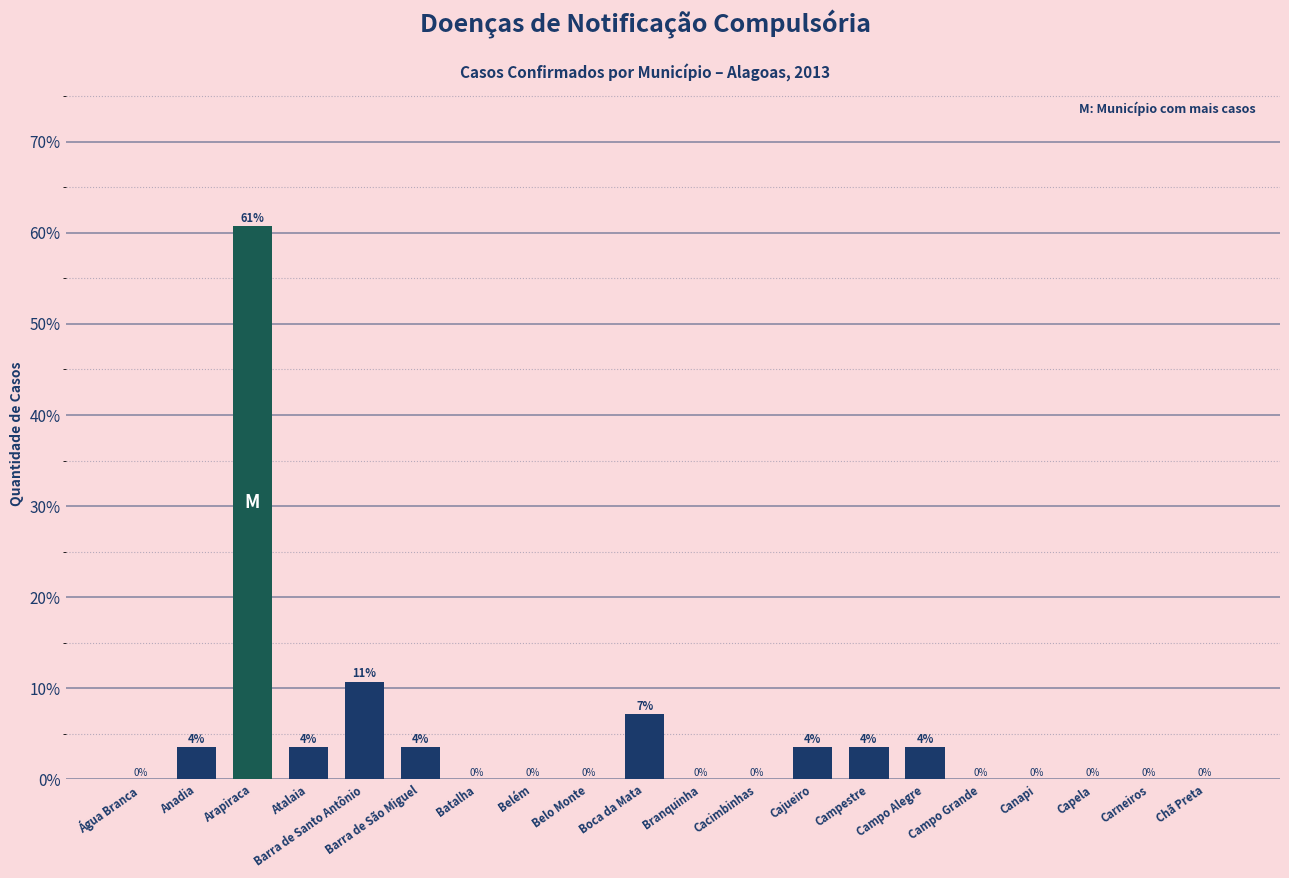

How many values are above zero?

9